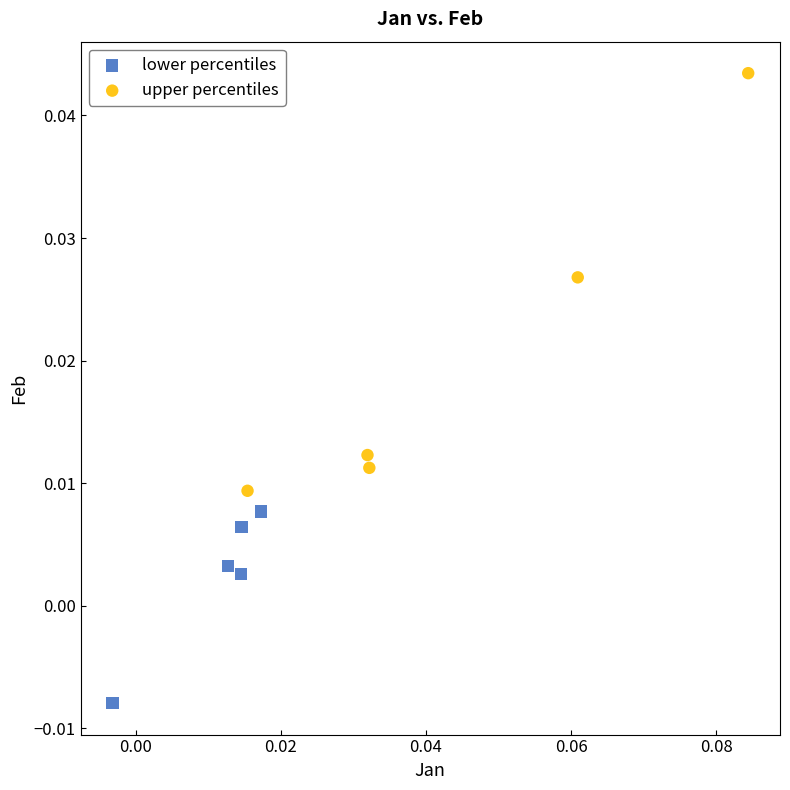

Which series reaches the minimum Y coordinate?

lower percentiles